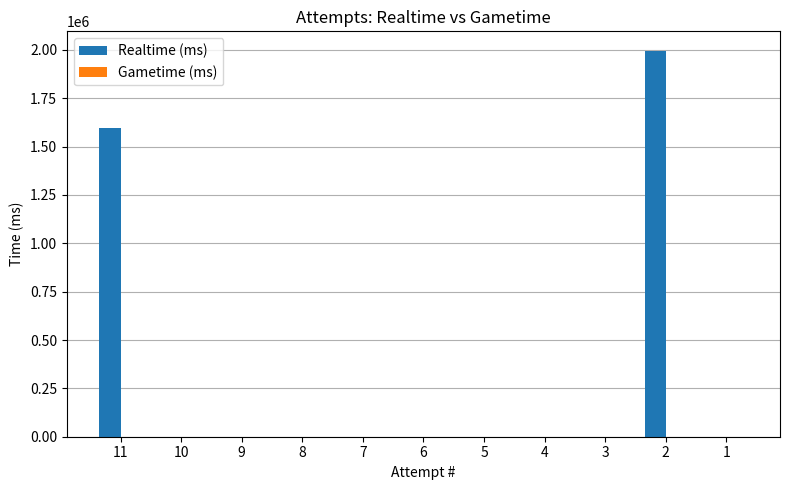

What is the change in value from 11 to 9?

-1594209